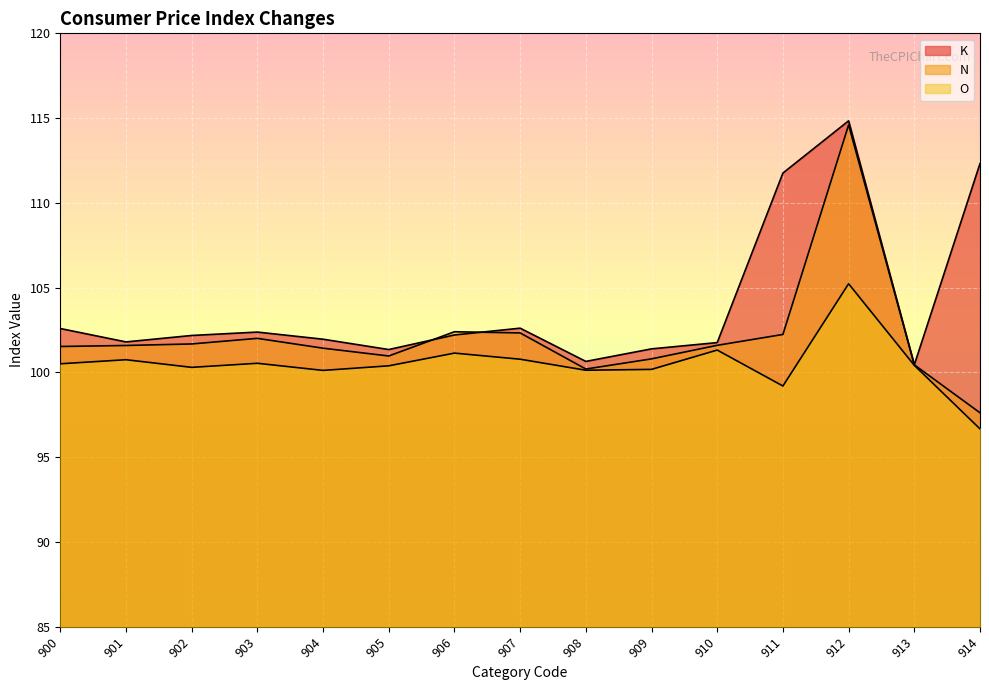

Reading right to left, transcribe all the data shown in this chart.

K: 914=112.3	913=100.5	912=114.8	911=111.8	910=101.8	909=101.4	908=100.7	907=102.6	906=102.2	905=101.3	904=102.0	903=102.4	902=102.2	901=101.8	900=102.6
N: 914=97.6	913=100.5	912=114.6	911=102.2	910=101.6	909=100.8	908=100.2	907=102.3	906=102.4	905=101.0	904=101.4	903=102.0	902=101.7	901=101.6	900=101.5
O: 914=96.7	913=100.4	912=105.2	911=99.2	910=101.3	909=100.2	908=100.1	907=100.8	906=101.1	905=100.4	904=100.1	903=100.5	902=100.3	901=100.8	900=100.5